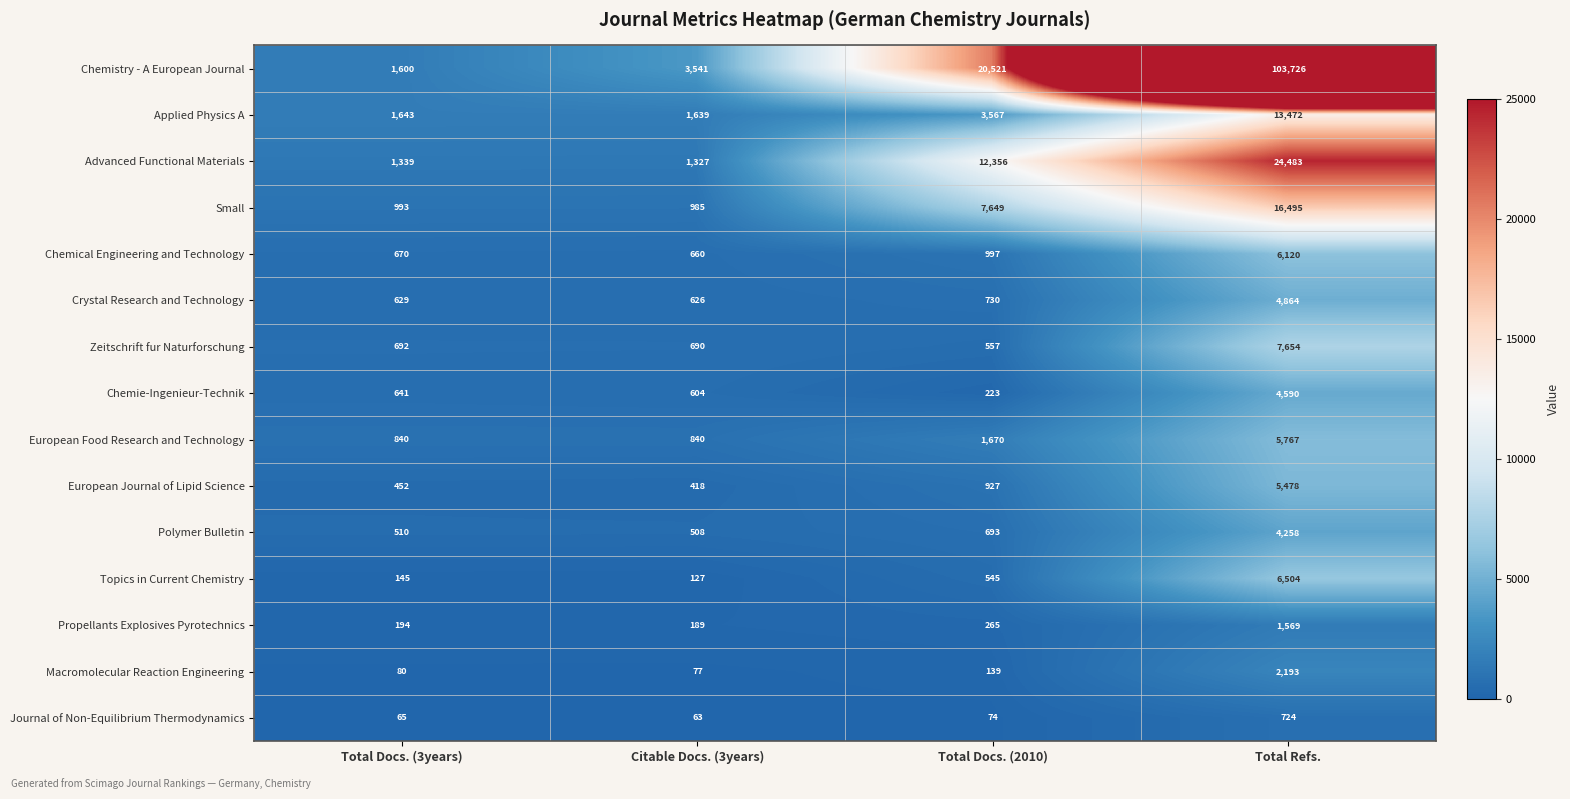

What is the sum of the Small values at Citable Docs. (3years) and Total Docs. (3years)?

1978